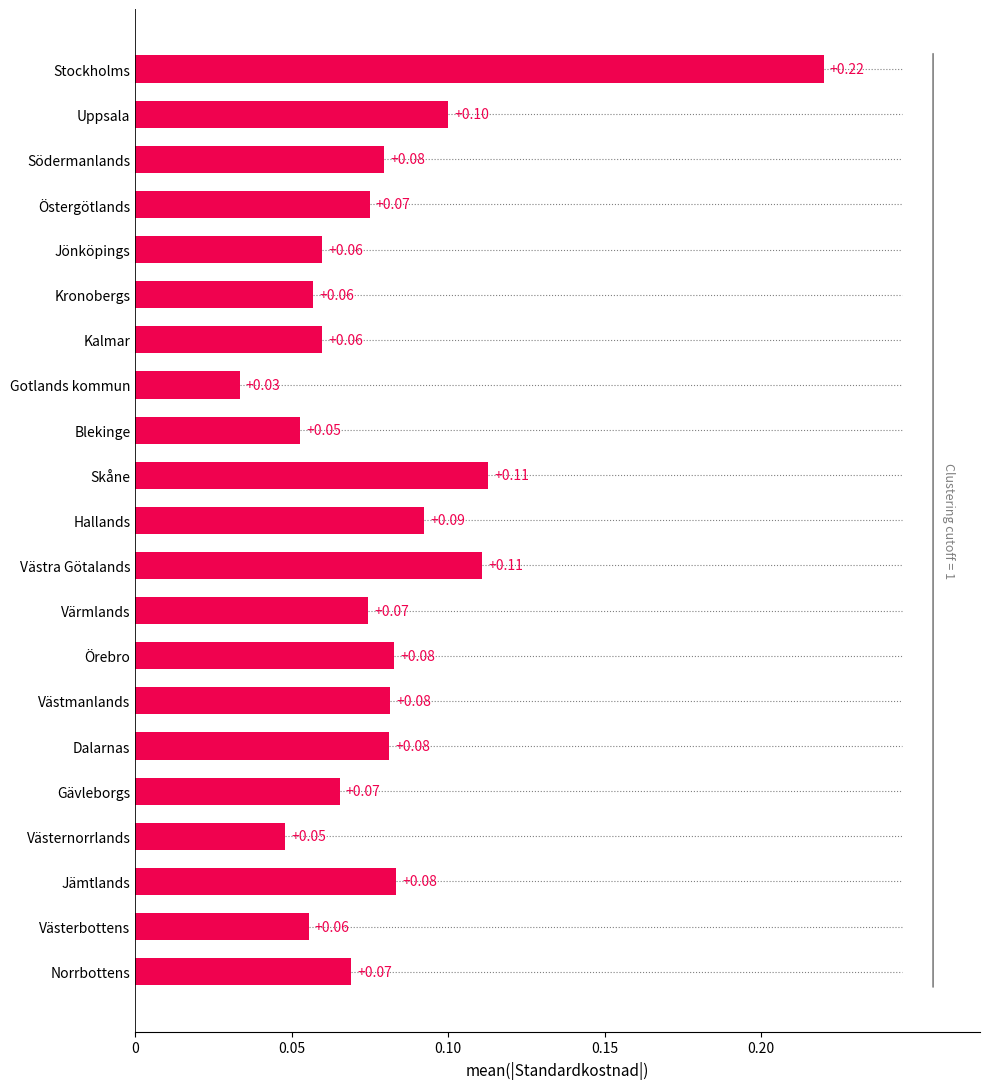

What is the label of the 1st bar from the top?

Stockholms